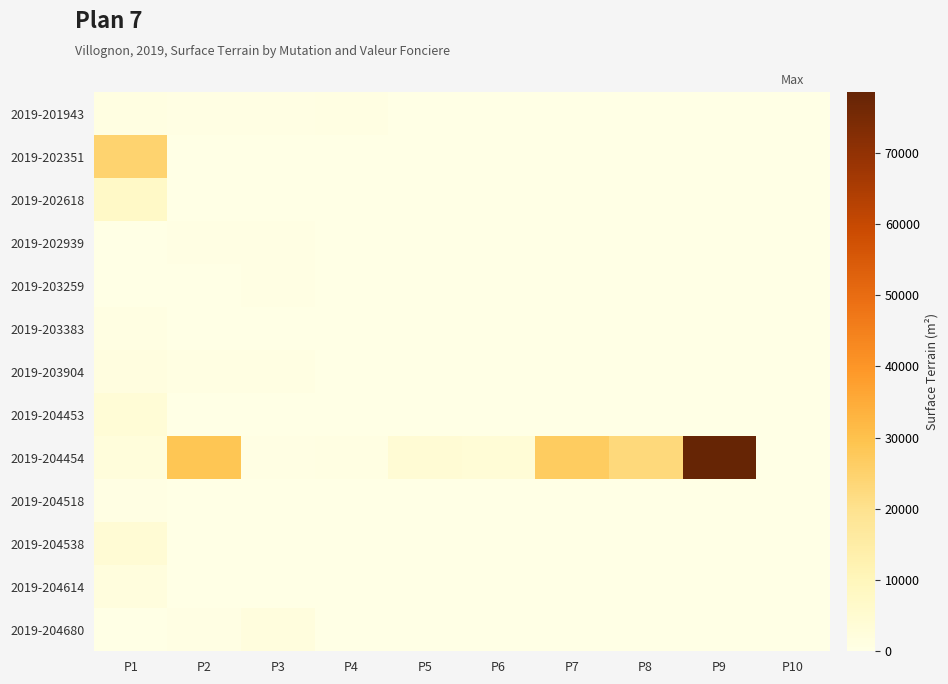

Reading left to right, list all the values displayed in this chart.

2019-201943: P1=970	P2=318	P3=360	P4=778	P5=0	P6=0	P7=0	P8=0	P9=0	P10=0
2019-202351: P1=24833	P2=0	P3=0	P4=0	P5=0	P6=0	P7=0	P8=0	P9=0	P10=0
2019-202618: P1=7080	P2=0	P3=0	P4=0	P5=0	P6=0	P7=0	P8=0	P9=0	P10=0
2019-202939: P1=0	P2=402	P3=321	P4=0	P5=0	P6=0	P7=0	P8=0	P9=0	P10=0
2019-203259: P1=0	P2=0	P3=379	P4=0	P5=0	P6=0	P7=0	P8=0	P9=0	P10=0
2019-203383: P1=900	P2=0	P3=0	P4=0	P5=0	P6=0	P7=0	P8=0	P9=0	P10=0
2019-203904: P1=1302	P2=865	P3=834	P4=0	P5=0	P6=0	P7=0	P8=0	P9=0	P10=0
2019-204453: P1=3585	P2=0	P3=0	P4=0	P5=0	P6=0	P7=0	P8=0	P9=0	P10=0
2019-204454: P1=2210	P2=28632	P3=610	P4=639	P5=4044	P6=3446	P7=26864	P8=22909	P9=78498	P10=0
2019-204518: P1=354	P2=0	P3=0	P4=0	P5=0	P6=0	P7=0	P8=0	P9=0	P10=0
2019-204538: P1=4035	P2=0	P3=0	P4=0	P5=0	P6=0	P7=0	P8=0	P9=0	P10=0
2019-204614: P1=1961	P2=0	P3=0	P4=0	P5=0	P6=0	P7=0	P8=0	P9=0	P10=0
2019-204680: P1=276	P2=500	P3=1871	P4=0	P5=0	P6=0	P7=0	P8=0	P9=0	P10=0